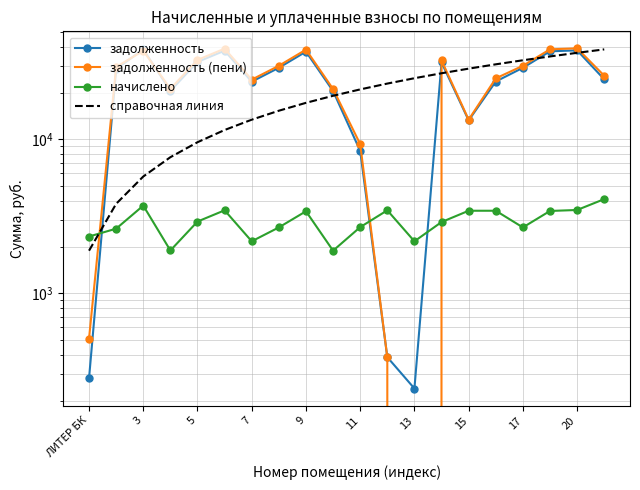

Which series has the widest spread of values?

задолженность (пени)